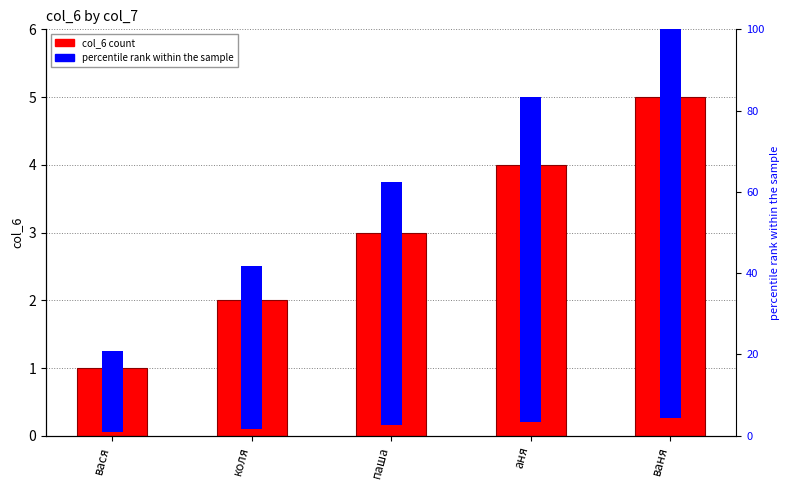

Rank the series at вася from highest to lowest value.

percentile rank within the sample, col_6